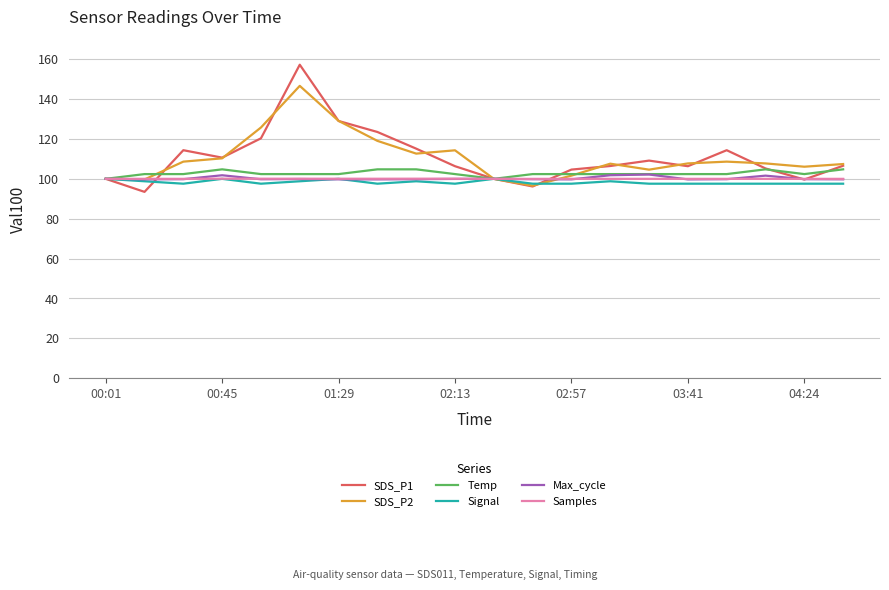

How many lines are shown in the chart?

6